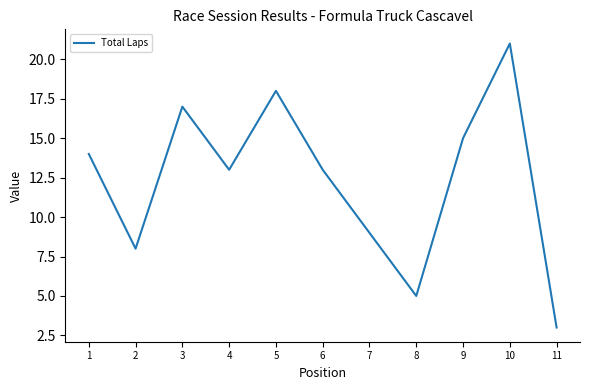

Approximately how many times larger is the value at 2 compared to 7?

0.9